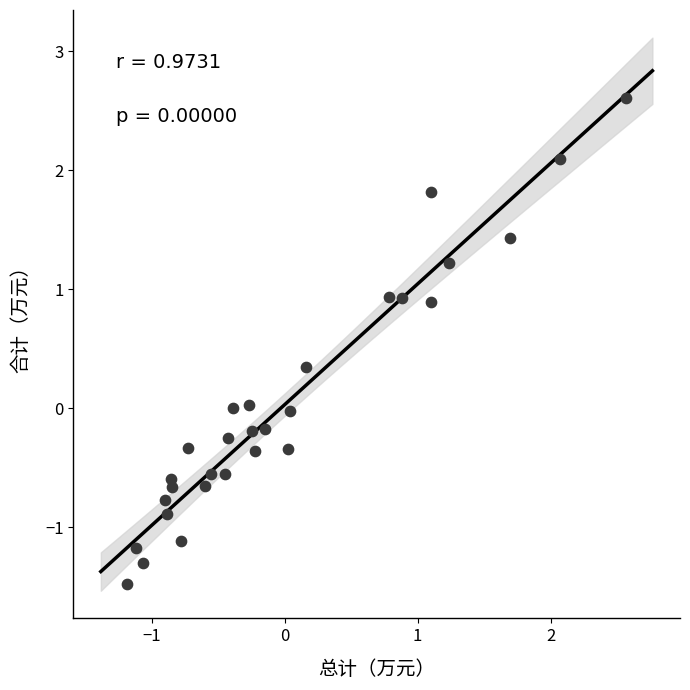

What is the range of X values (max minus min)?

3.7